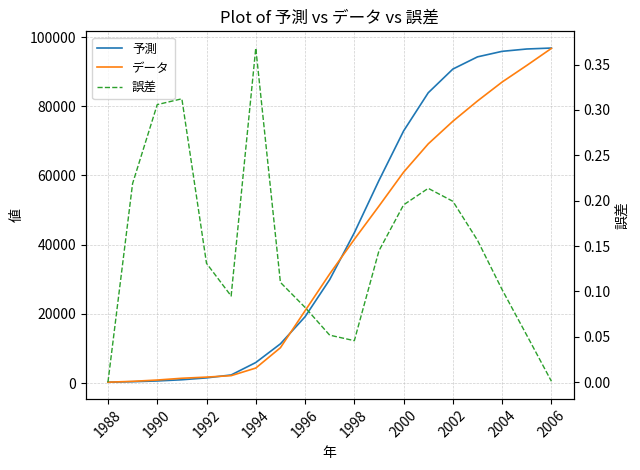

Which series has the largest range (max minus min)?

予測